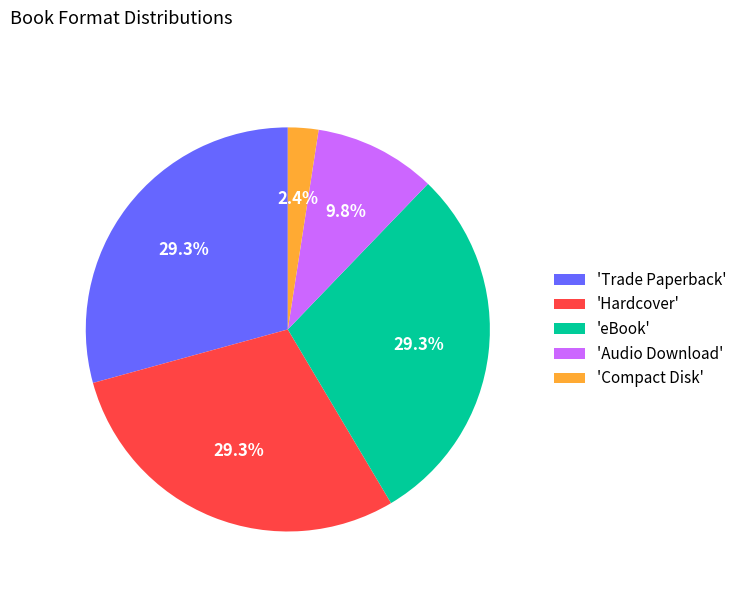

Is there any slice that represents more than half of the pie?

No